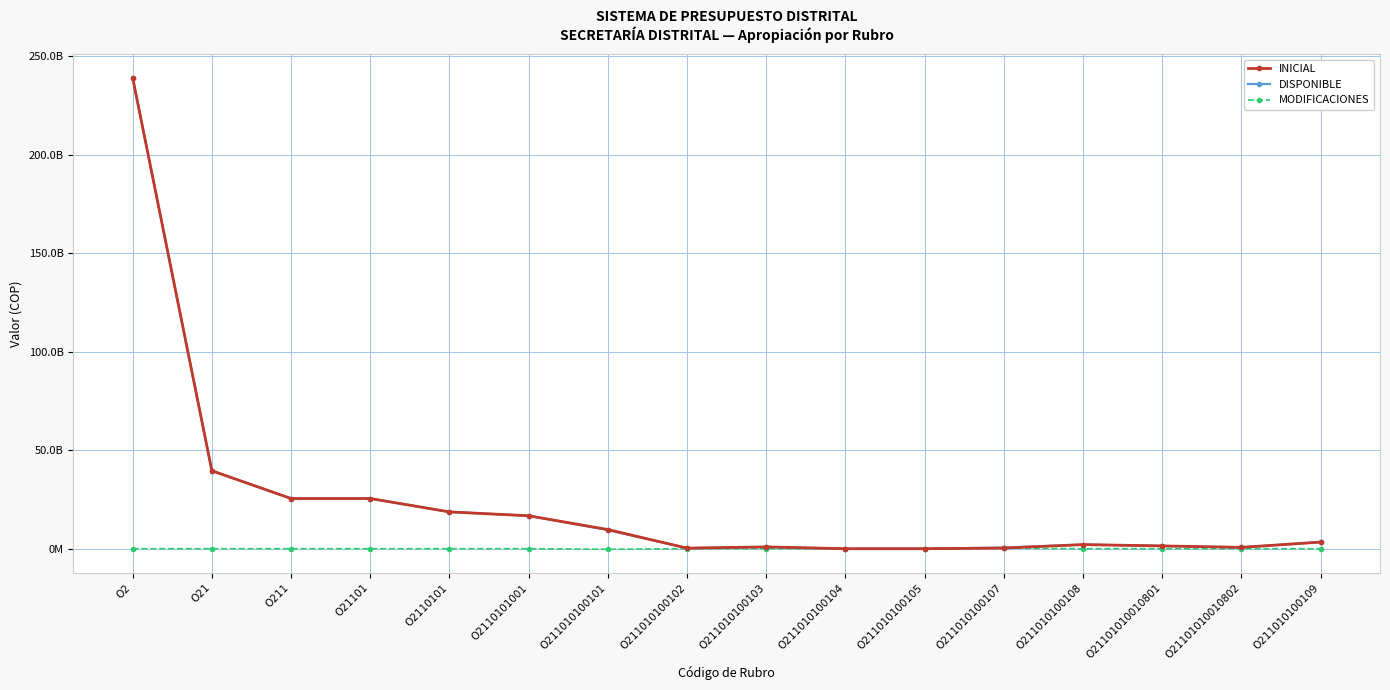

How many intersections are there between MODIFICACIONES and INICIAL?

2